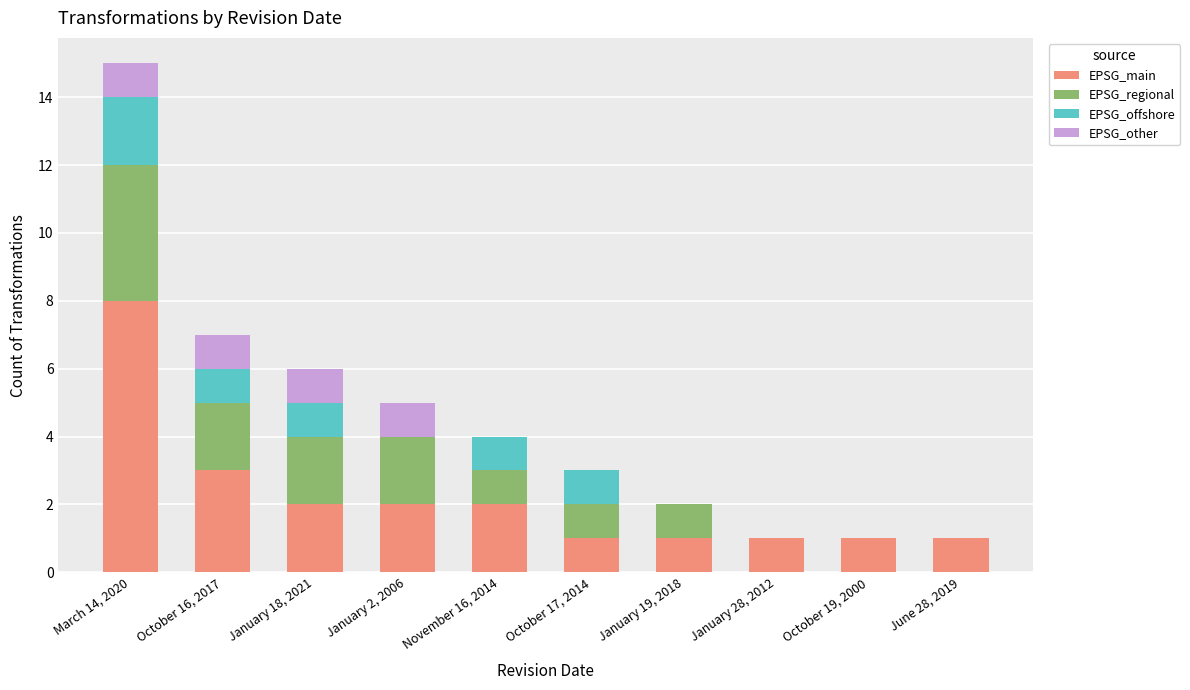

The EPSG_main series shows 0 at January 19, 2018. True or false?

False